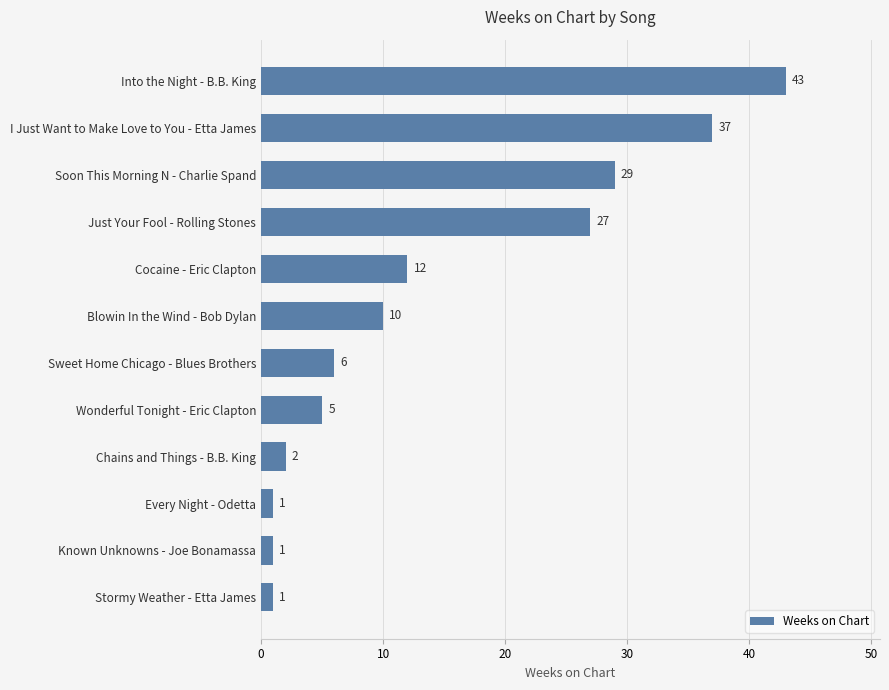

What is the difference between the maximum and minimum values?

42